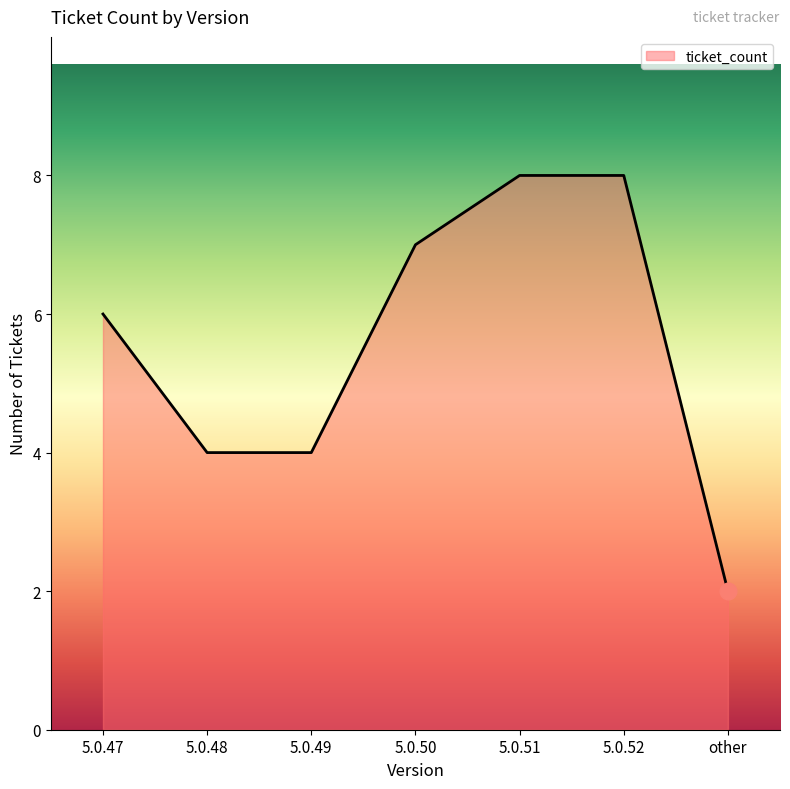

What is the sum of all values?

39